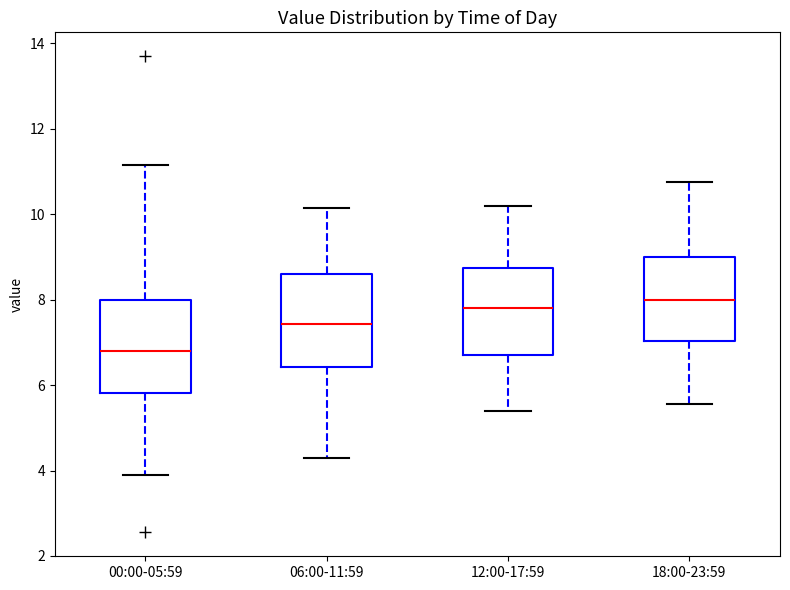

Where is the lower edge of the box for 18:00-23:59 on the y-axis? The values are not printed on the chart, so give them approximately, as read against the axis.

7.0